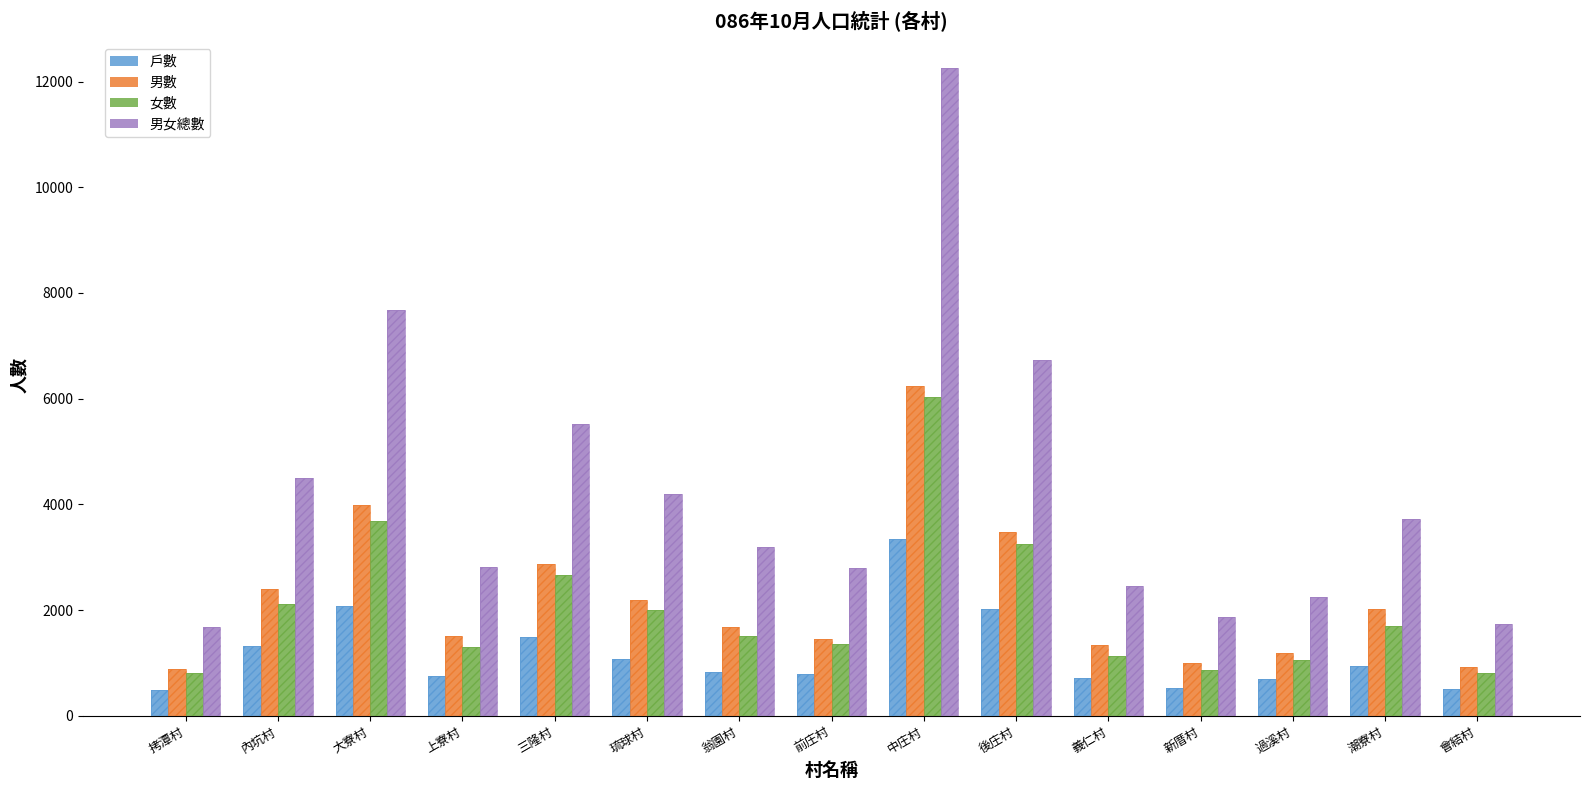

Reading left to right, extract all data points from this chart.

戶數: 479	1319	2082	743	1489	1068	825	789	3348	2021	709	528	689	948	512
男數: 887	2391	3995	1505	2863	2199	1680	1444	6231	3468	1338	1001	1195	2021	929
女數: 799	2110	3688	1308	2664	1995	1518	1354	6033	3259	1123	863	1052	1700	802
男女總數: 1686	4501	7683	2813	5527	4194	3198	2798	12264	6727	2461	1864	2247	3721	1731